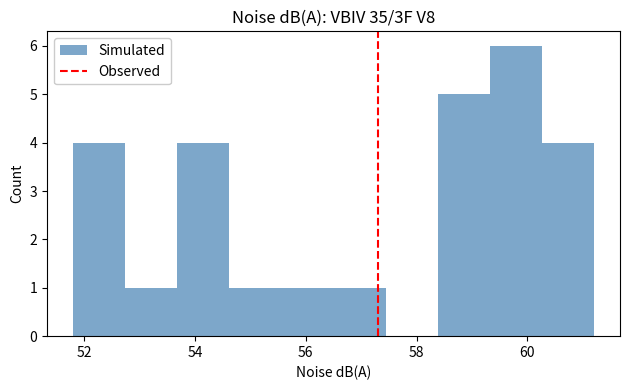

How tall is the bar that spans 52.74 to 53.68 on the x-axis? Neither the bar edges nor the heights are printed on the chart, so give them approximately, as read against the axes.

1